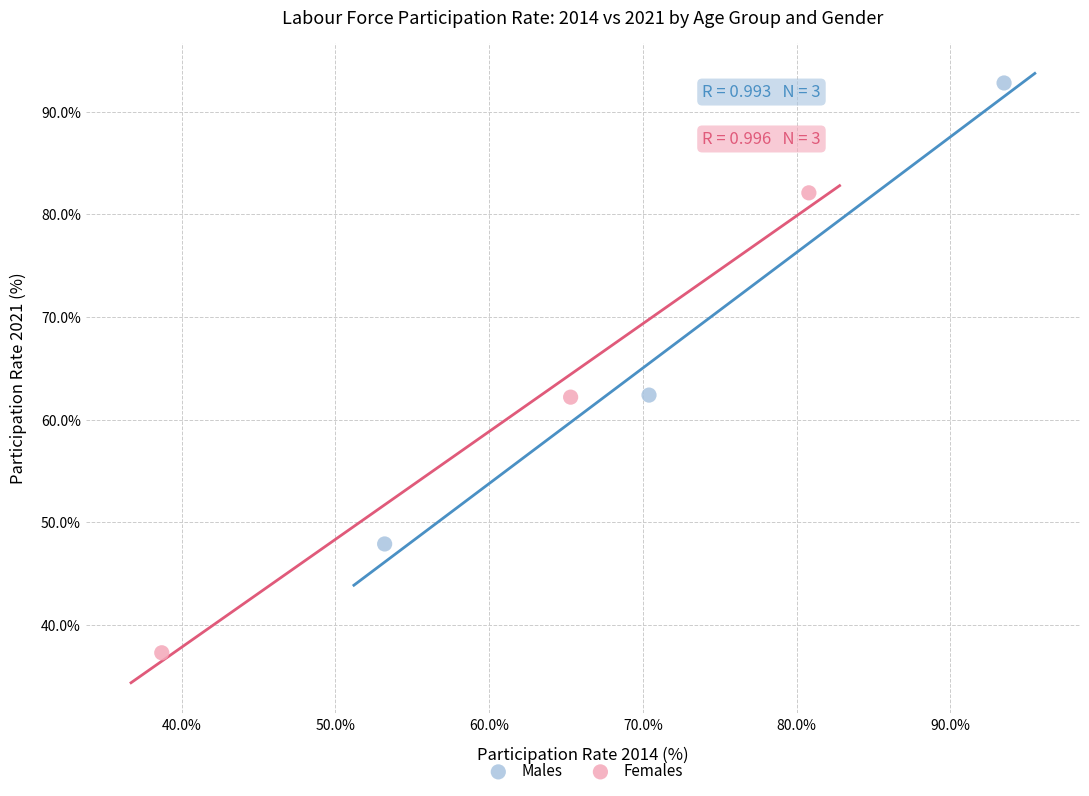

Which series reaches the maximum Y coordinate?

Males